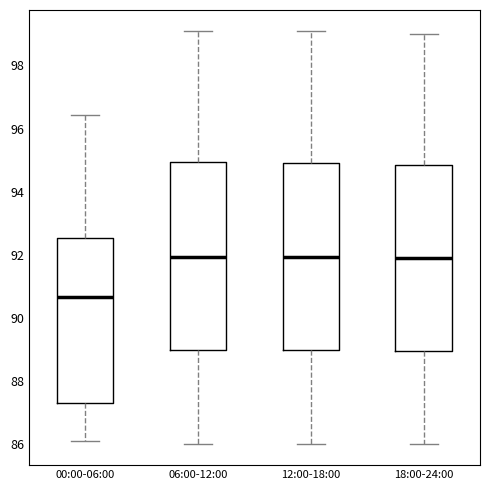

Where does the median line of the box for 06:00-12:00 sit on the y-axis? The values are not printed on the chart, so give them approximately, as read against the axis.

92.0